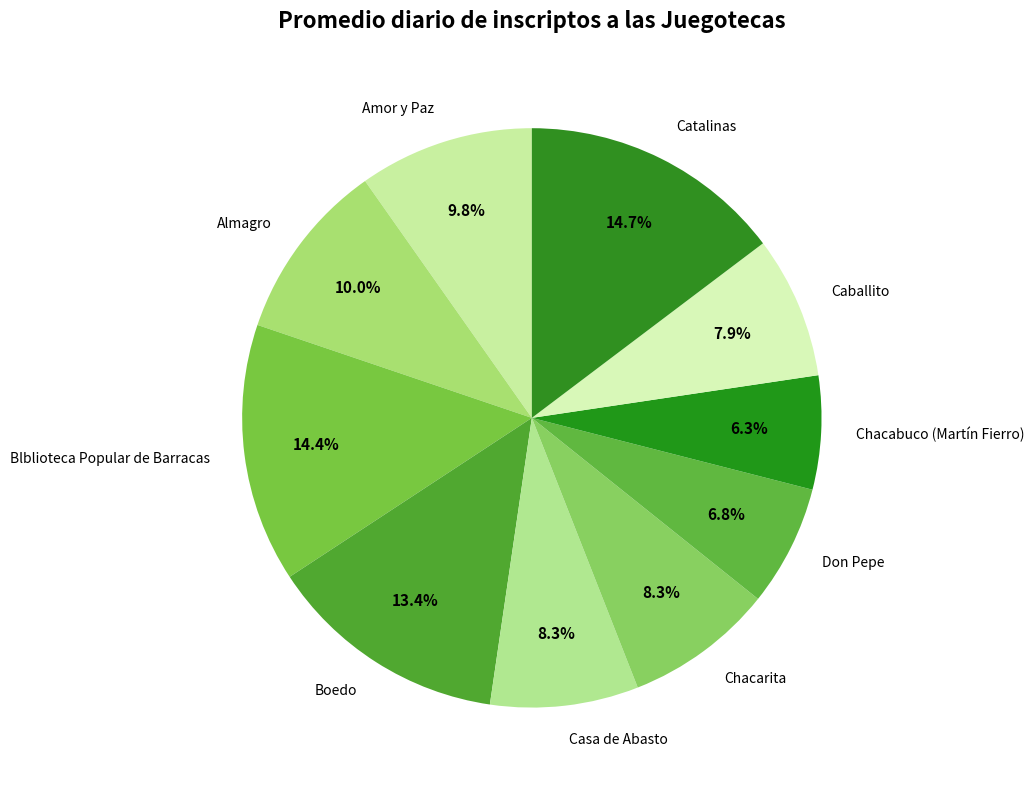

Does Chacarita account for over 50% of the chart?

No